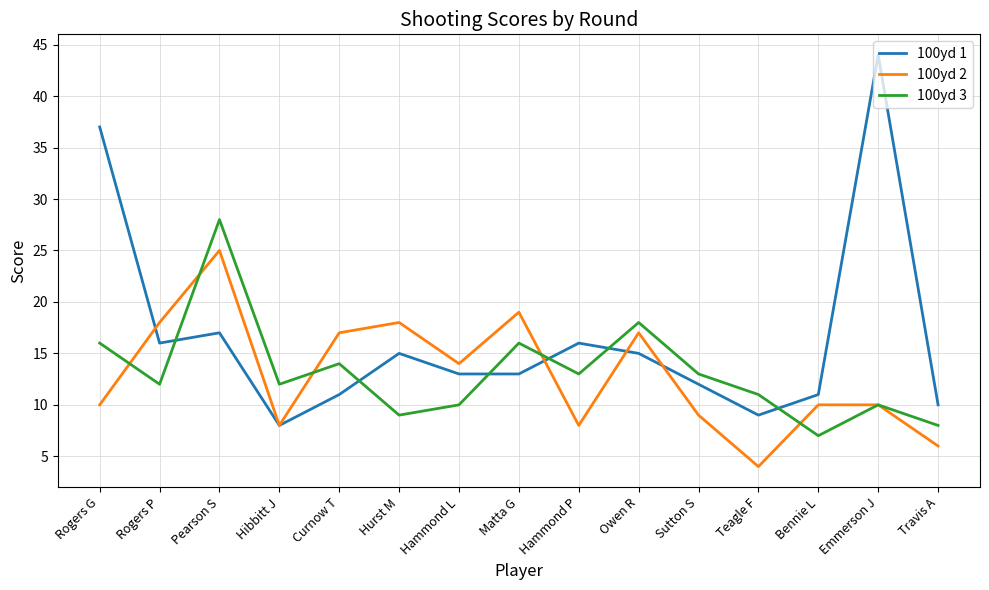

At Teagle F, list the series in order from smallest to largest.

100yd 2, 100yd 1, 100yd 3